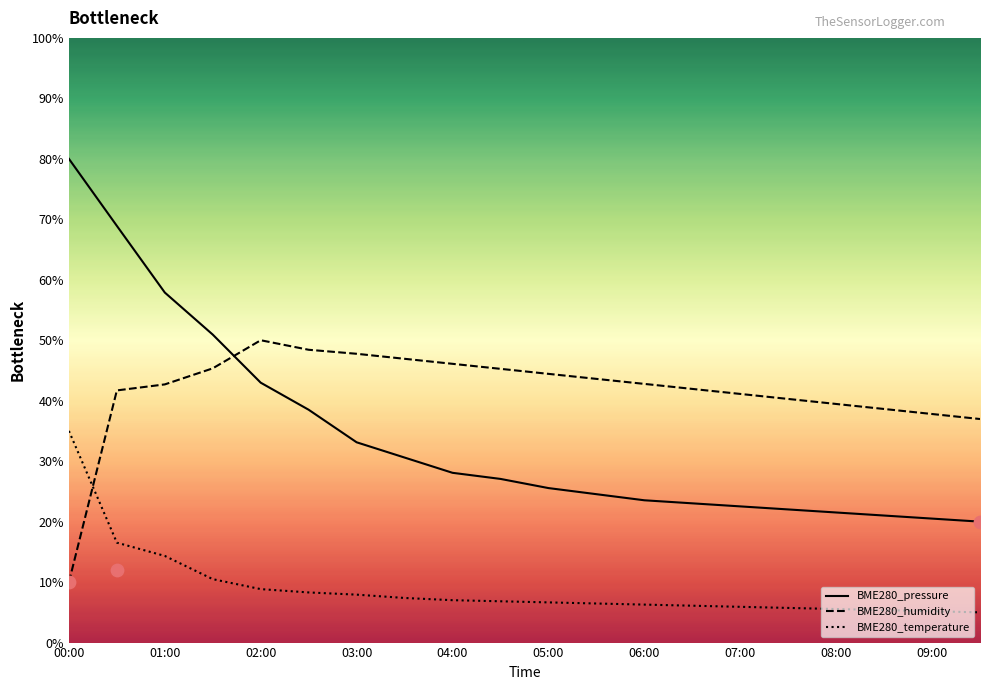

Which series has the widest spread of Y values?

BME280_pressure